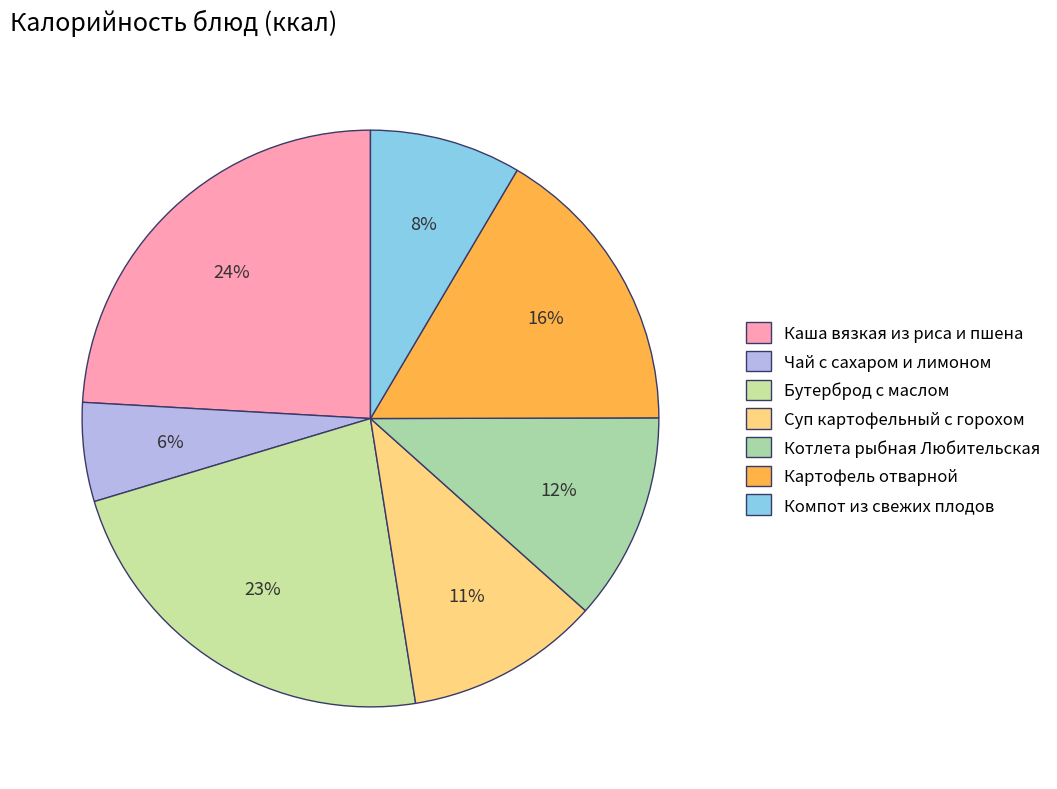

To the nearest percent, what percentage of the pie is Котлета рыбная Любительская?

12%